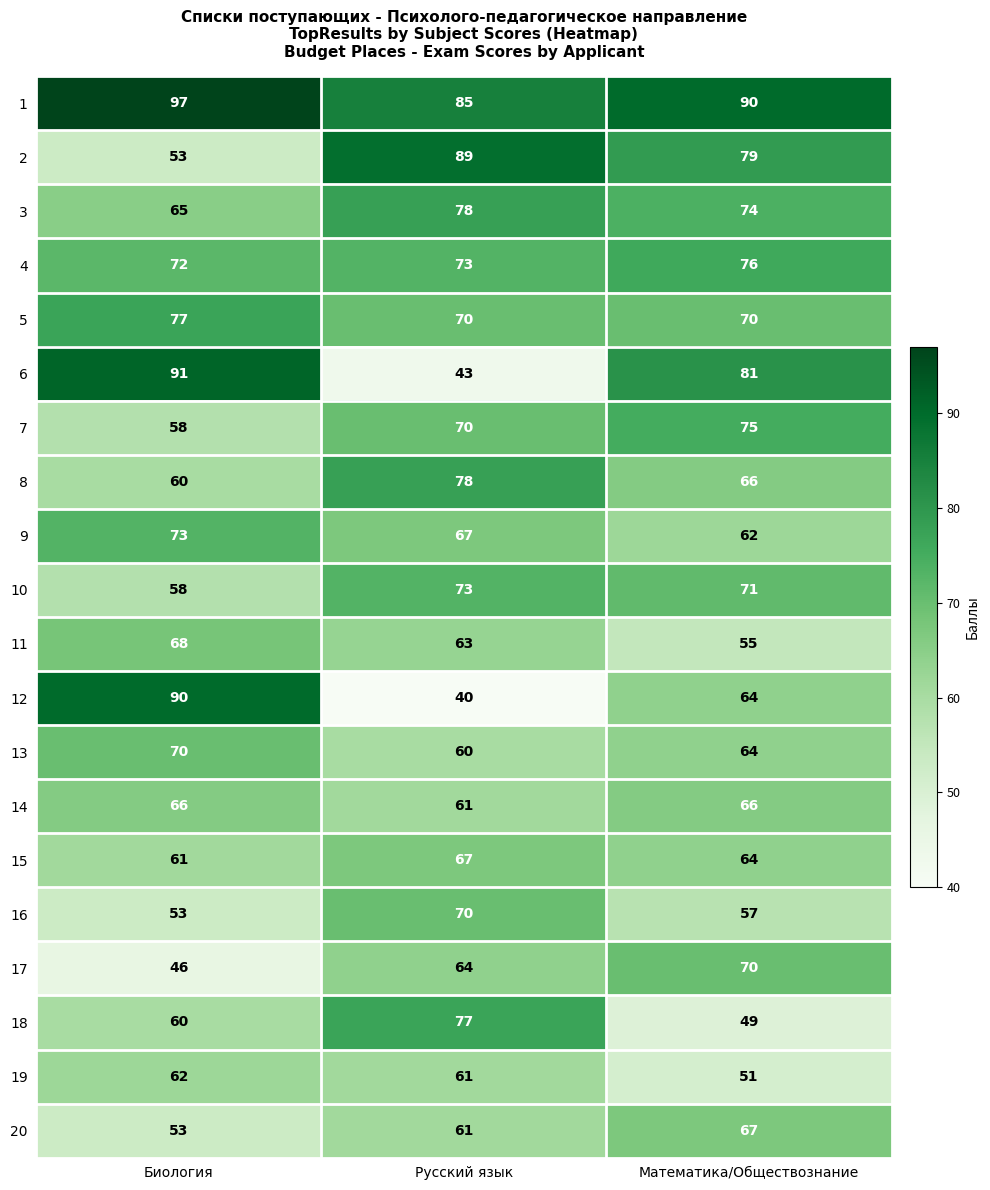

What is the lowest value of the 9 series?

62